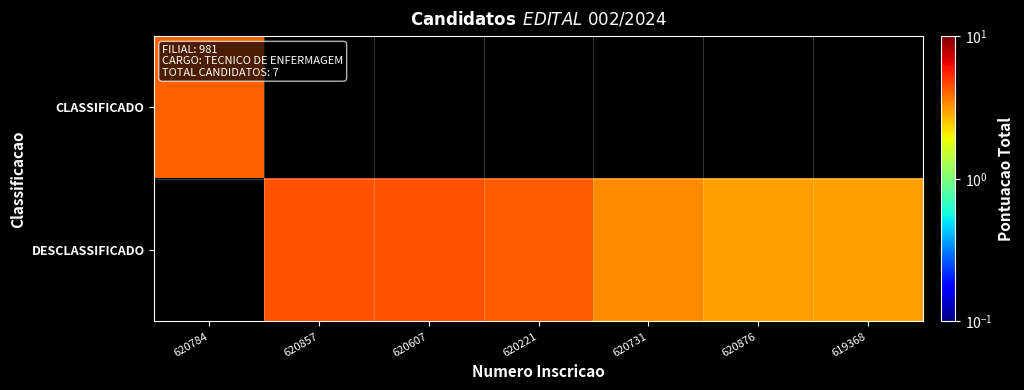

What is the maximum value shown in the chart?

4.4